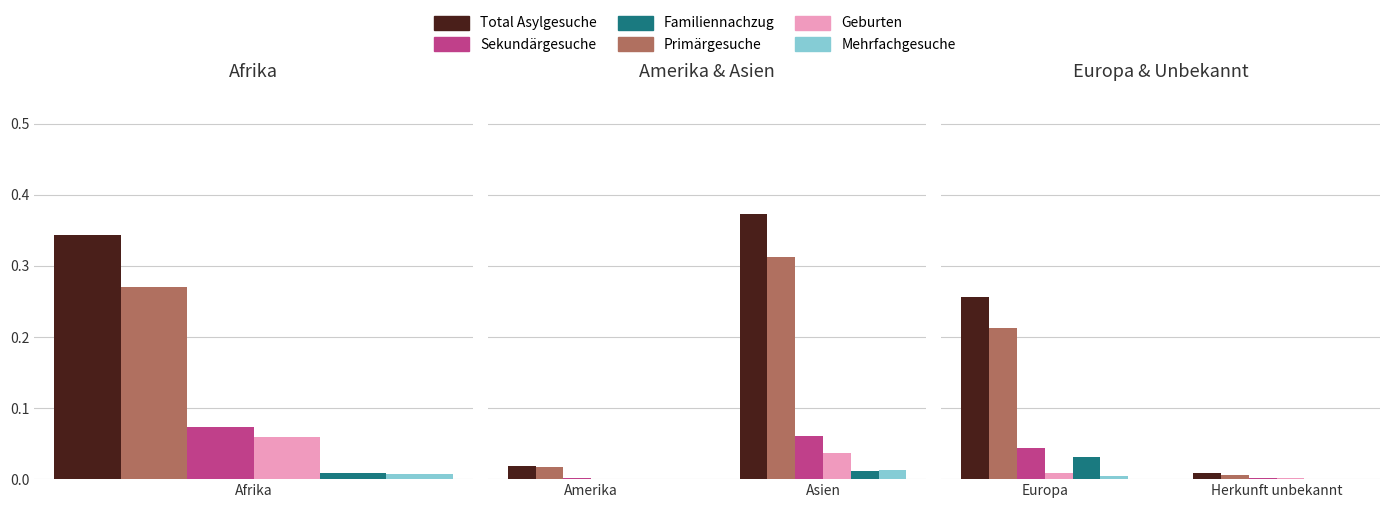

Which series has the largest range (max minus min)?

Total Asylgesuche